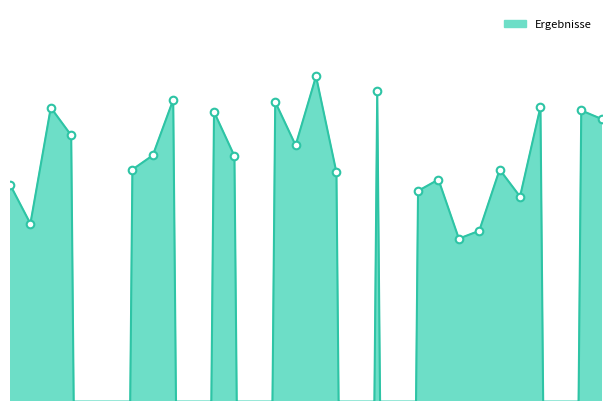

Between 25 and 4, which is larger?

4